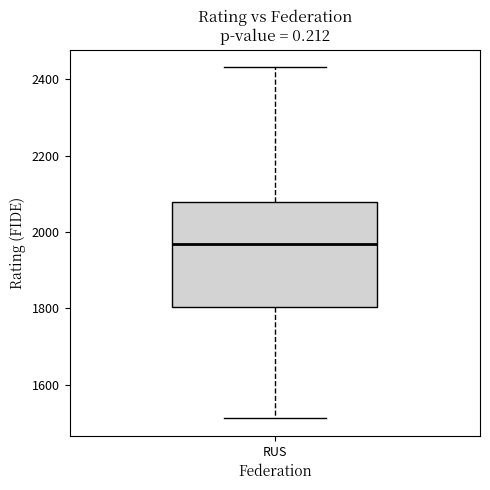

Read this box plot against the y-axis: the position of the median line, the range covered by the box, and the ends of both whiskers. The values are not printed on the chart, so give them approximately, as read against the axis.

median 1960, box 1800 to 2080, whiskers 1520 to 2440